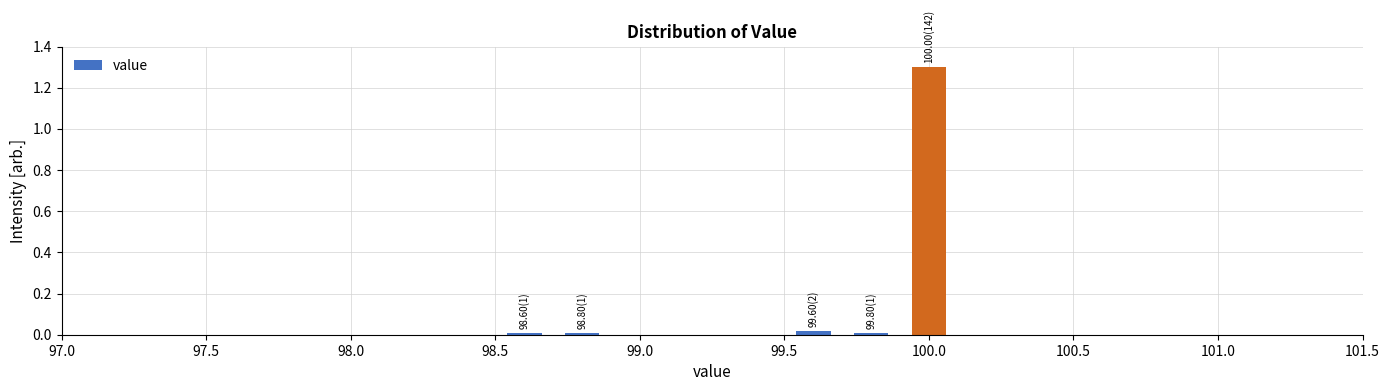

Over which range of the x-axis is the bar tallest?

99.9 to 100.1